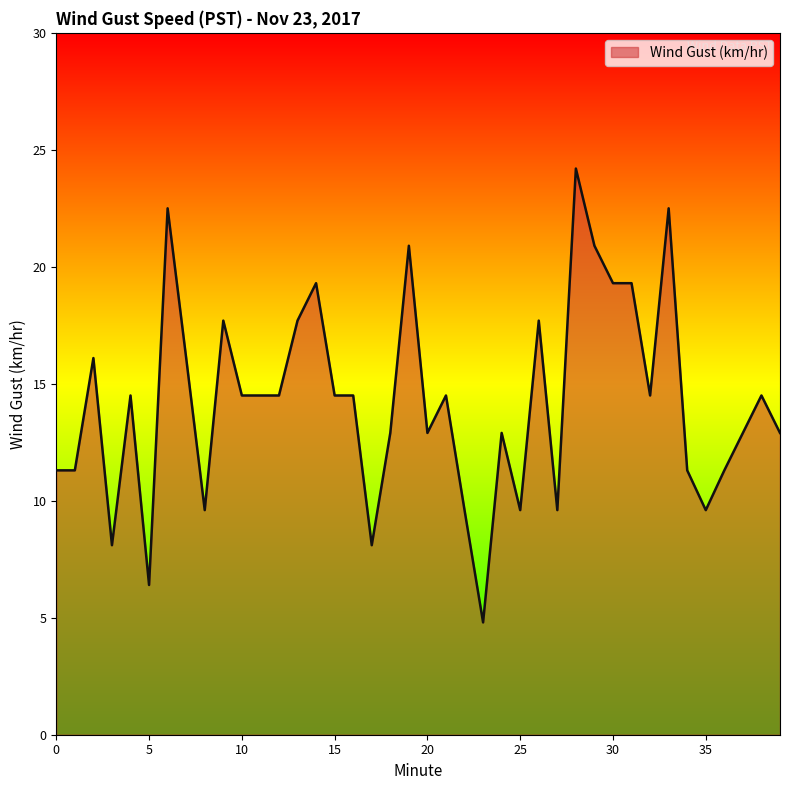

What is the maximum value shown in the chart?

24.2